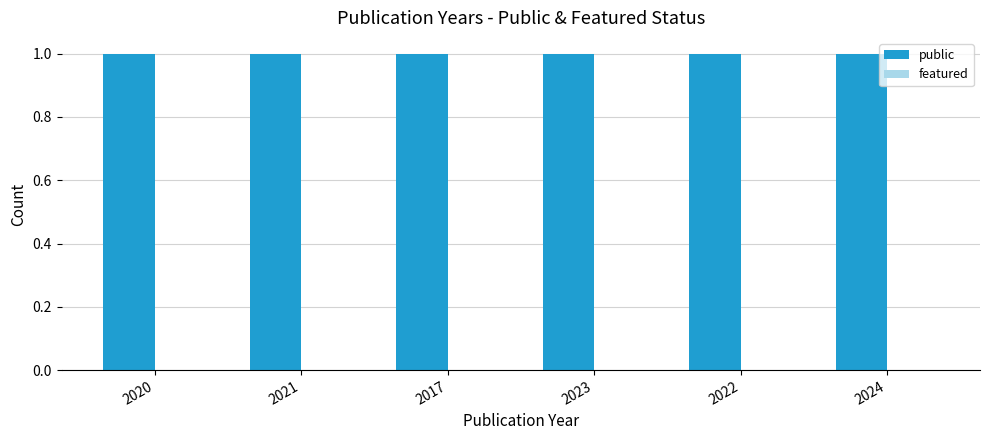

What are all the series names shown in the legend?

public, featured